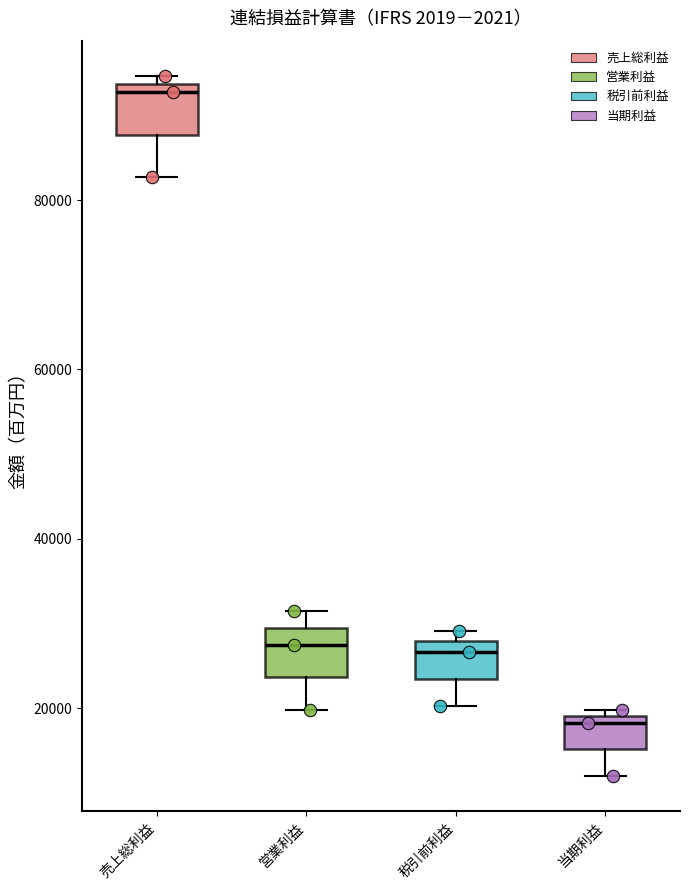

Which box's median line is the highest?

売上総利益